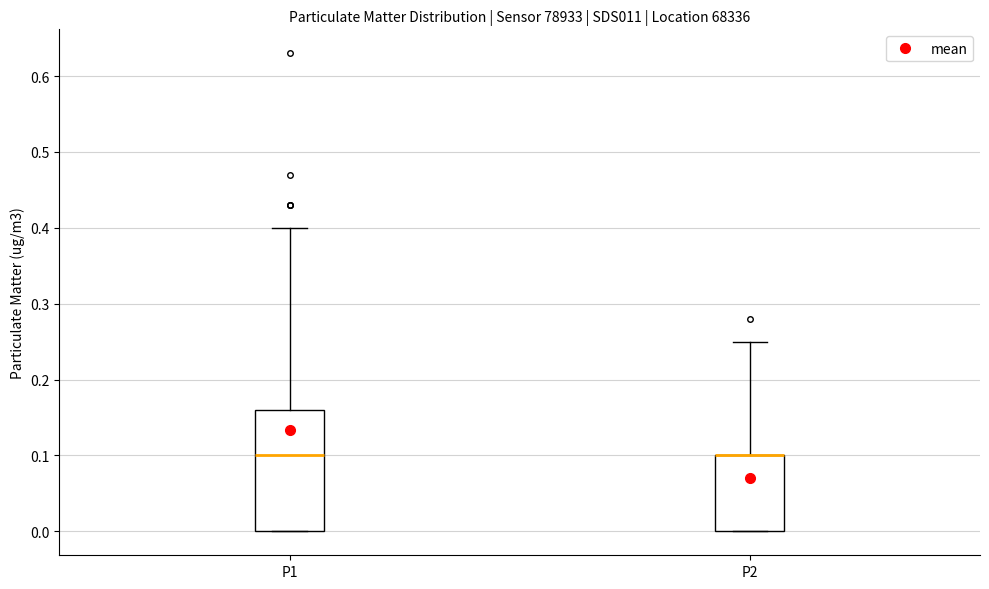

Reading left to right, transcribe this box plot: for each box, give where its median line is, the range the box spans, and where its two whiskers end, as read against the y-axis. The values are not printed on the chart, so give them approximately, as read against the axis.

P1: median 0.10, box 0.00 to 0.16, whiskers 0.00 to 0.40
P2: median 0.10 (drawn on the box's upper edge), box 0.00 to 0.10, whiskers 0.00 to 0.25